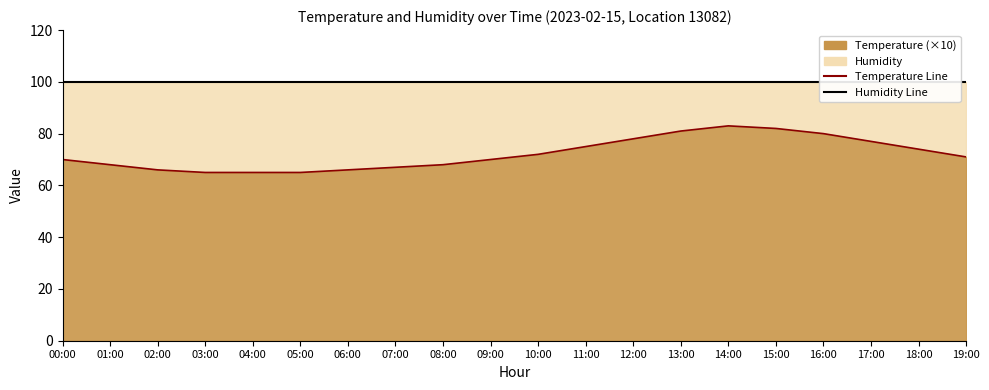

What is the maximum value for Temperature Line (×10)?

83.0